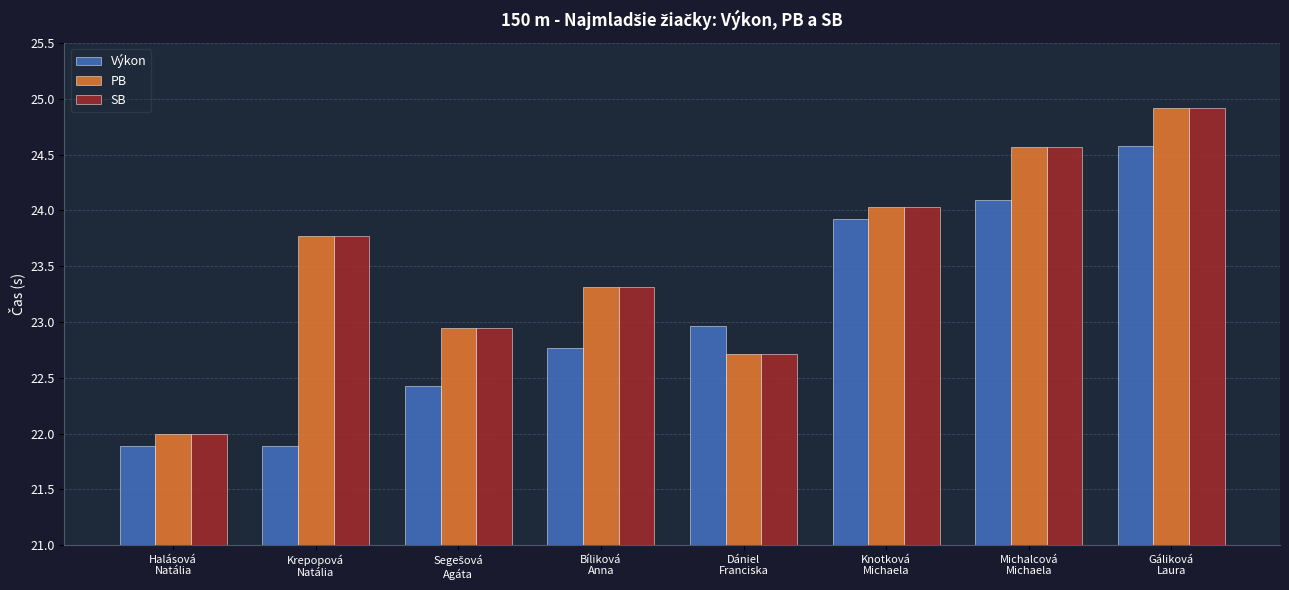

At which label does PB reach its minimum?

Halásová
Natália